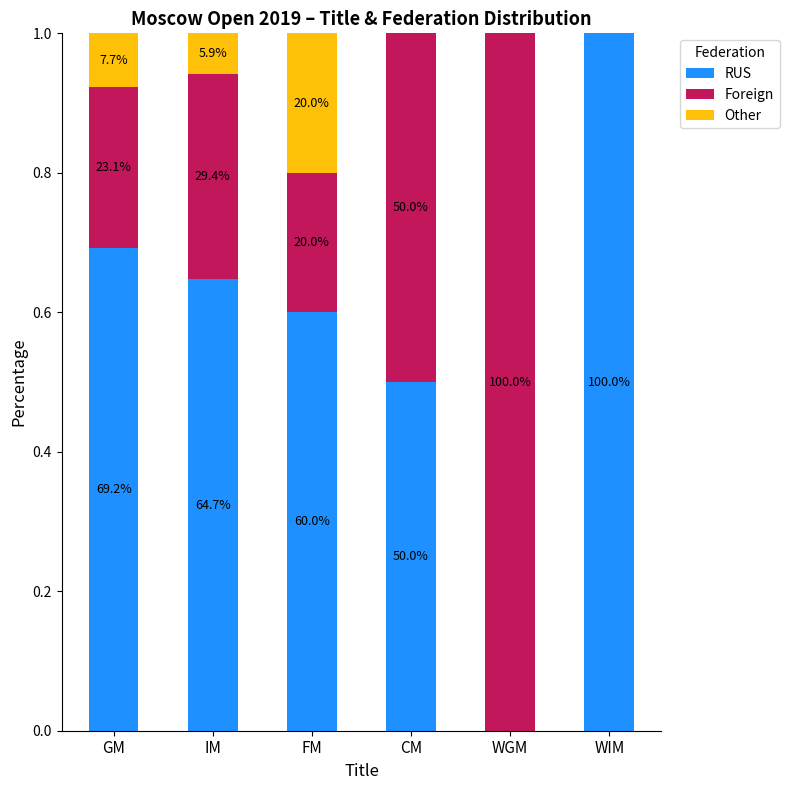

Are the bars grouped side by side (vs. stacked)?

No